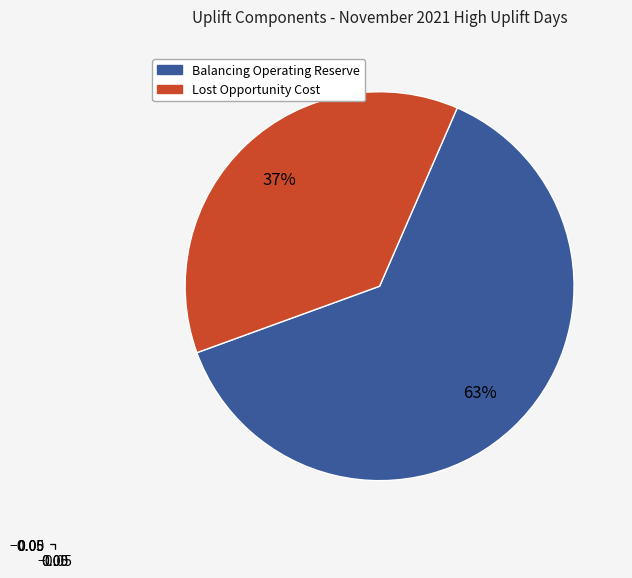

To the nearest percent, what is the difference between the largest and smallest slice percentages?

26%